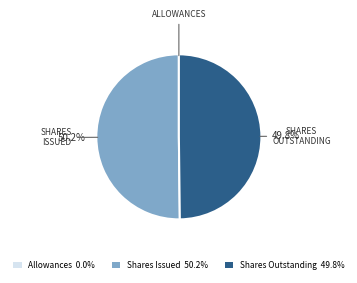

Combined, do Shares Issued 50.2% and Shares Outstanding 49.8% account for over 50%?

Yes